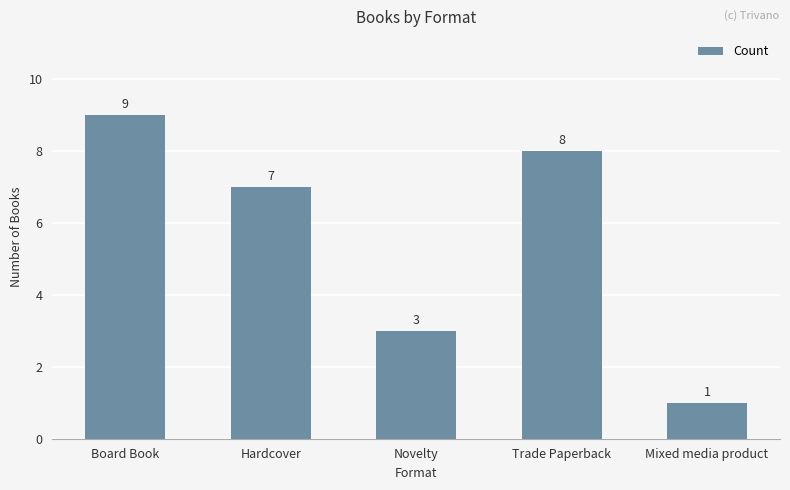

What is the label of the 1st bar from the right?

Mixed media product